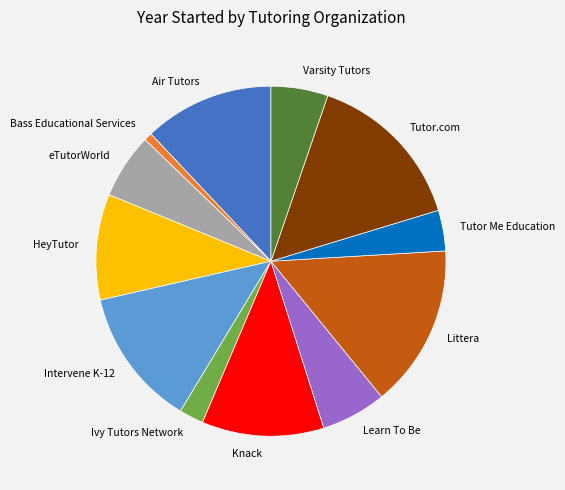

True or false: Air Tutors accounts for 1% of the total.

False